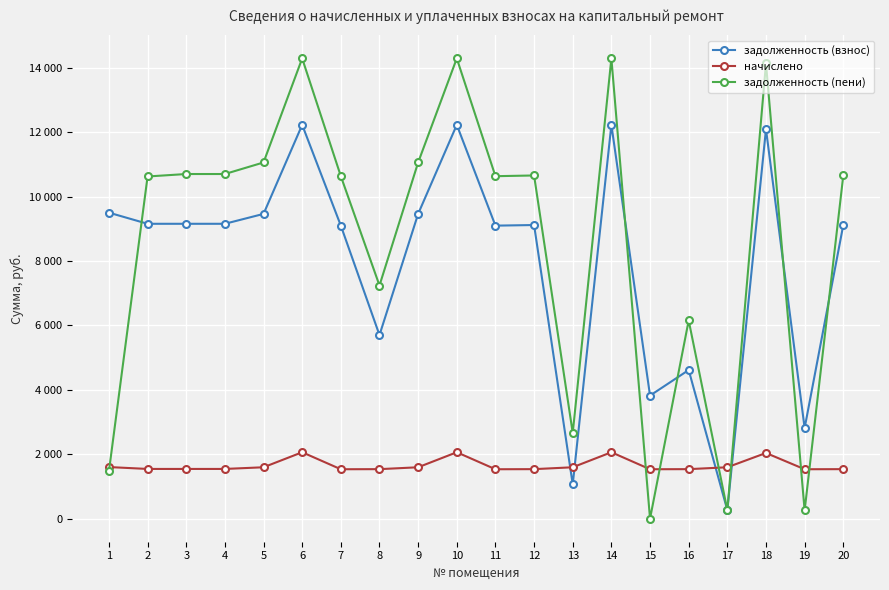

Where is начислено nearest to the value 1799?

1